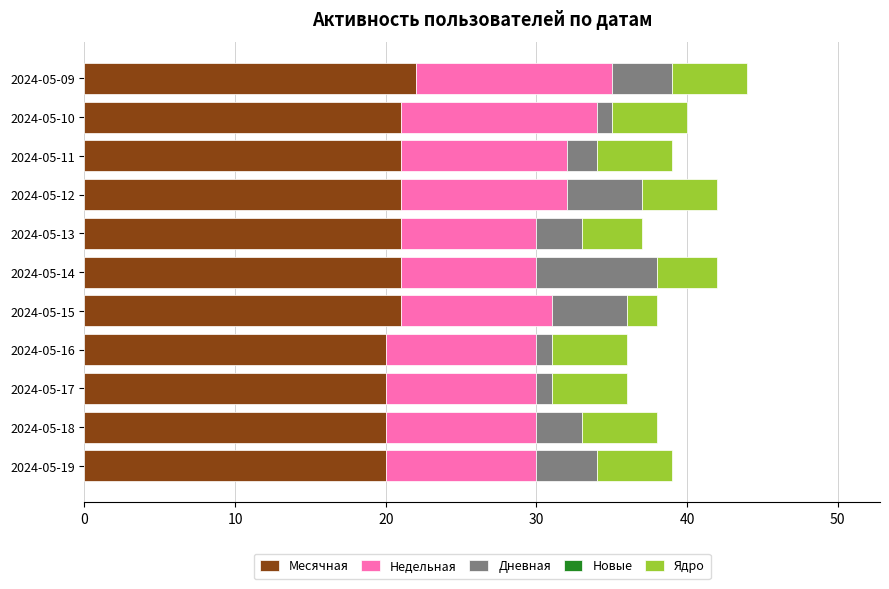

The value of Месячная at 2024-05-10 is 6. True or false?

False